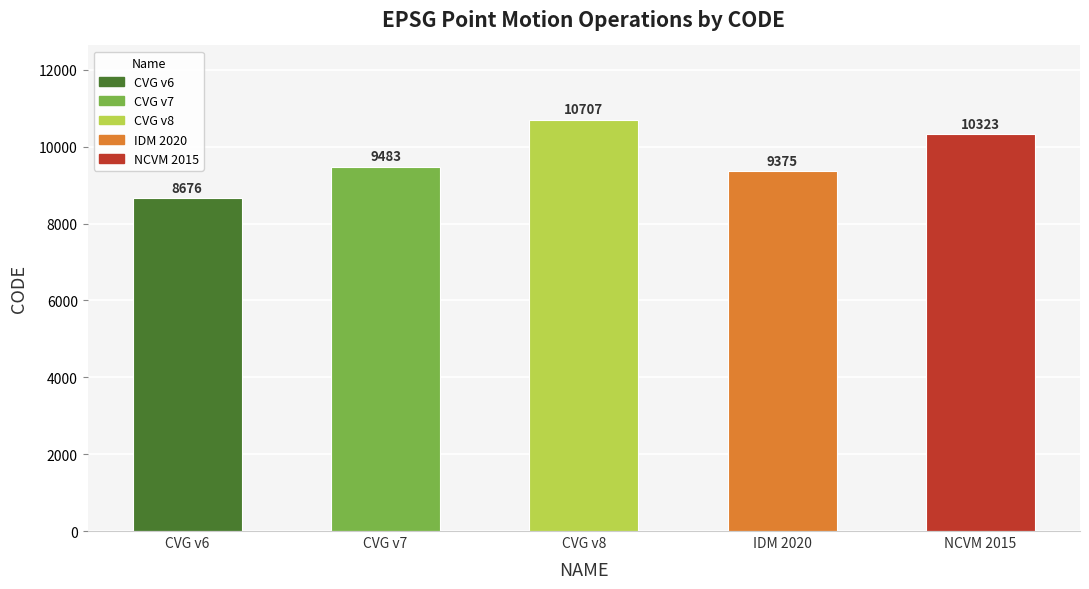

What is the label of the 2nd bar from the right?

Indonesian Deformation Model 2020